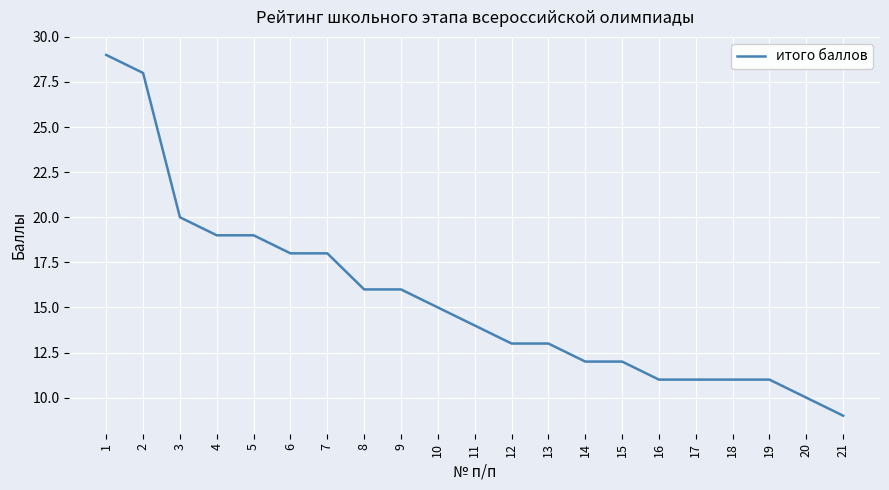

Which category has the lowest value across all series?

21